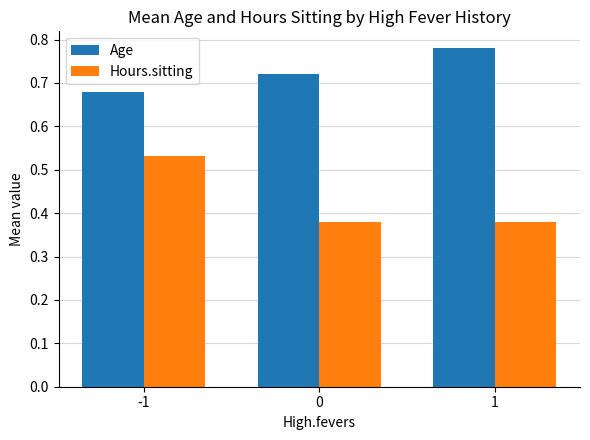

Is it true that Age equals 1.0 at -1?

False